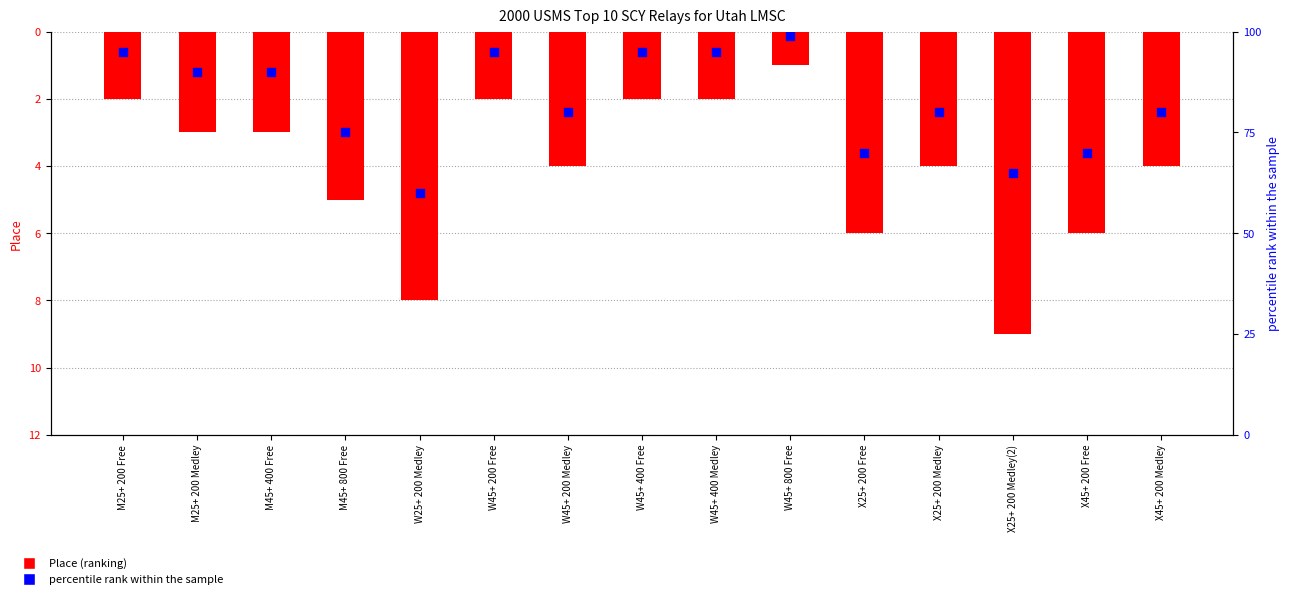

At which category is the sum across all series the highest?

W45+ 800 Free